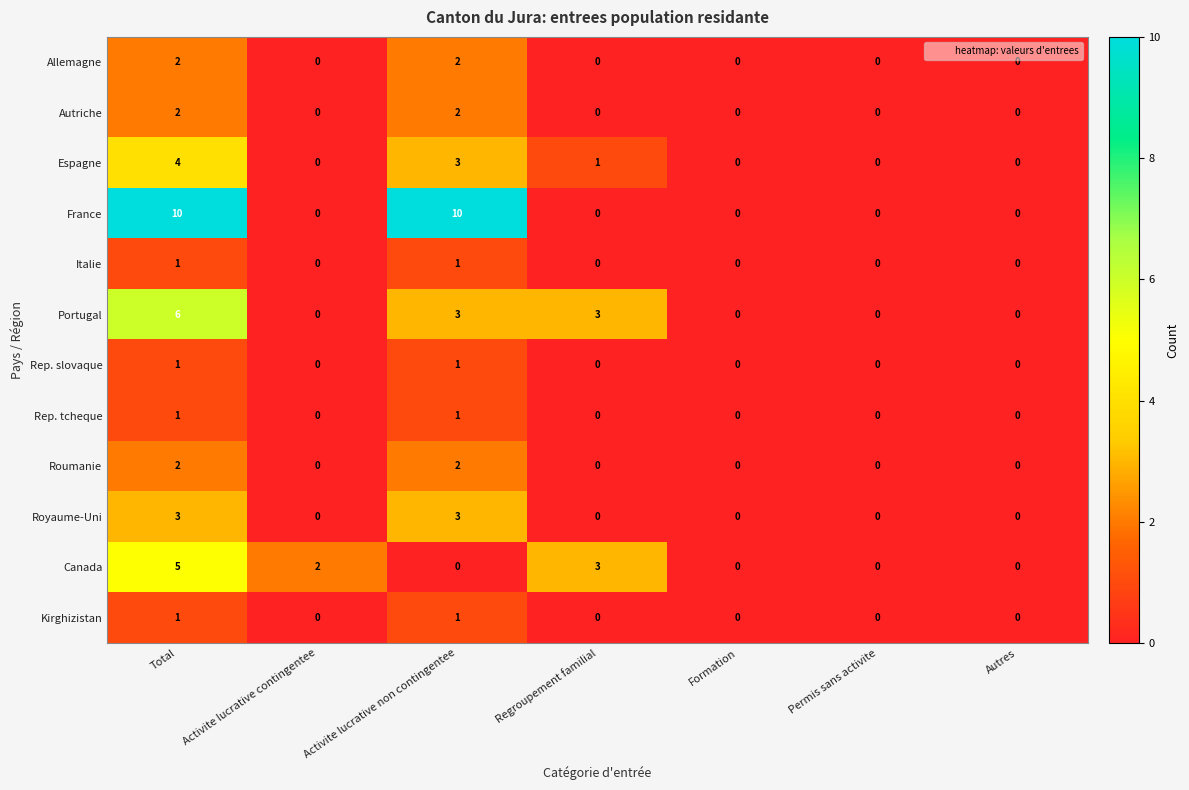

Which series has the largest range (max minus min)?

France